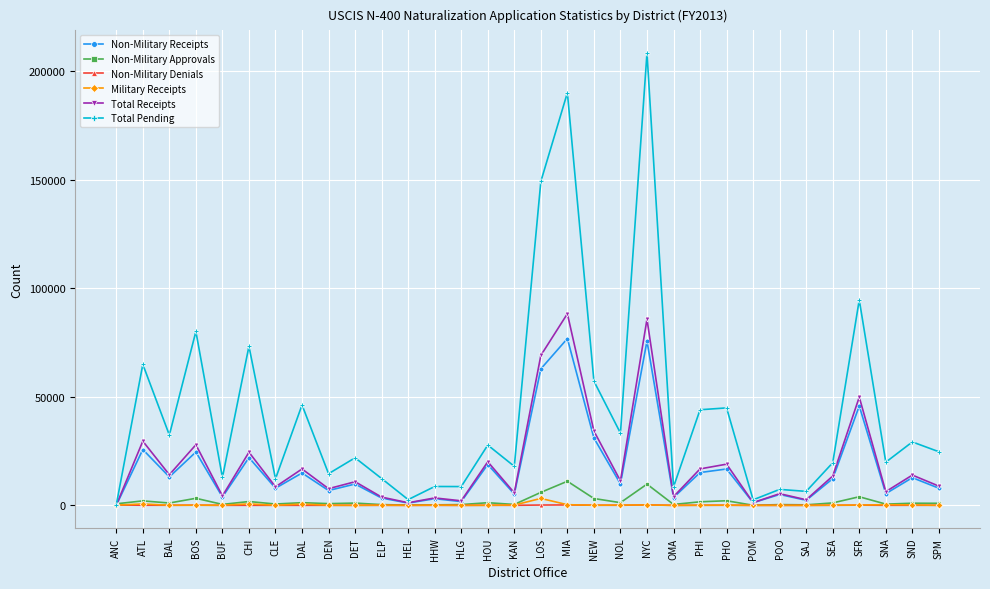

True or false: Total Receipts has more than 1 interior local peaks.

True